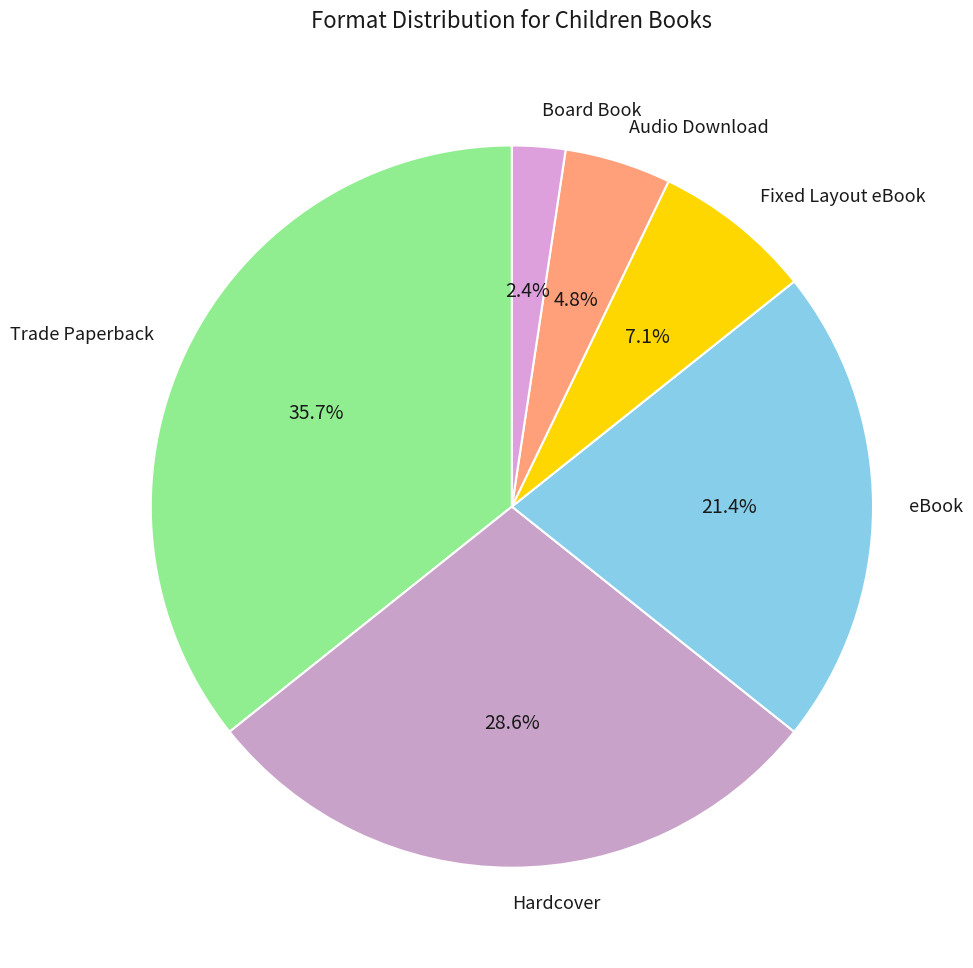

Rank the categories by value from highest to lowest.

Trade Paperback, Hardcover, eBook, Fixed Layout eBook, Audio Download, Board Book